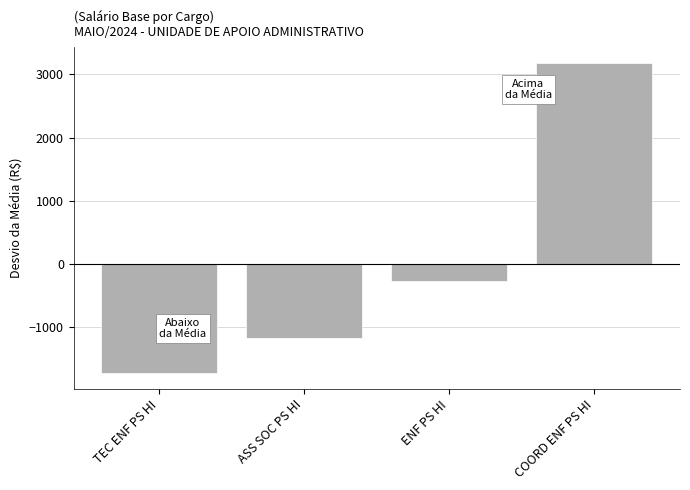

Are the bars grouped side by side (vs. stacked)?

No